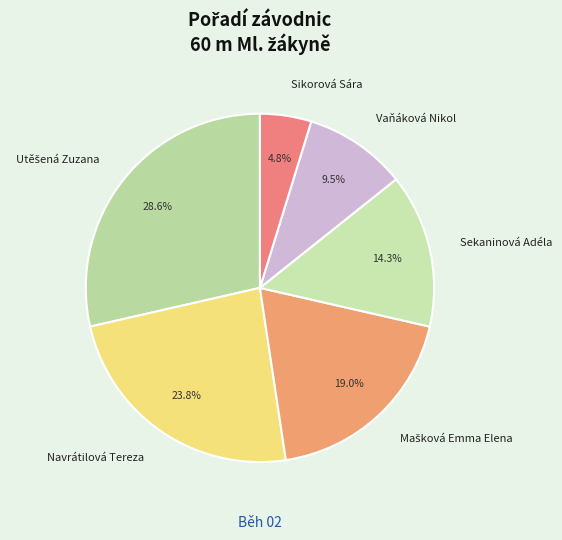

How many slices are in this pie chart?

6